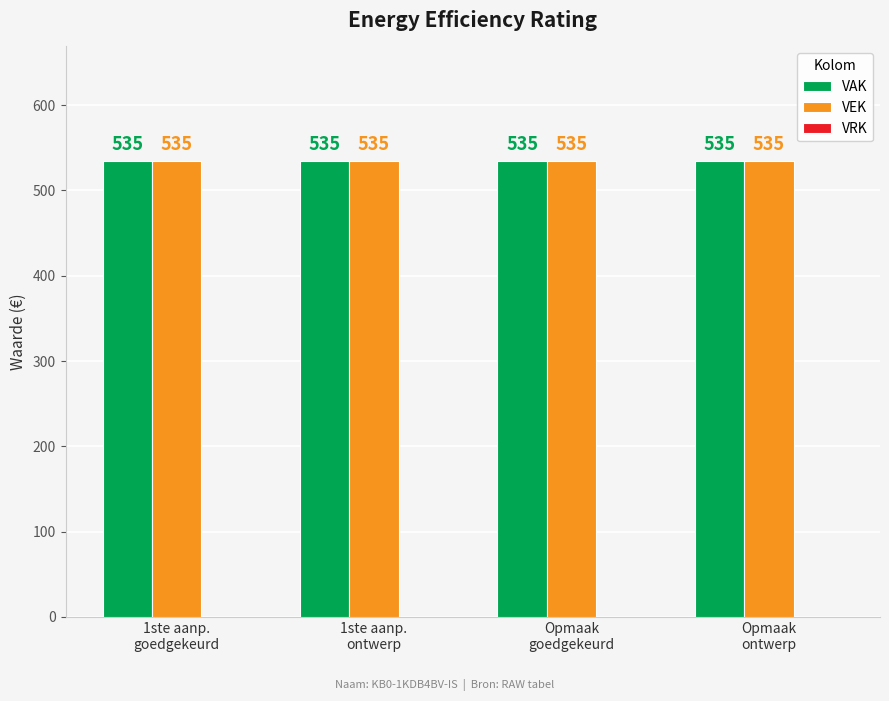

What is the highest value of the VAK series?

535